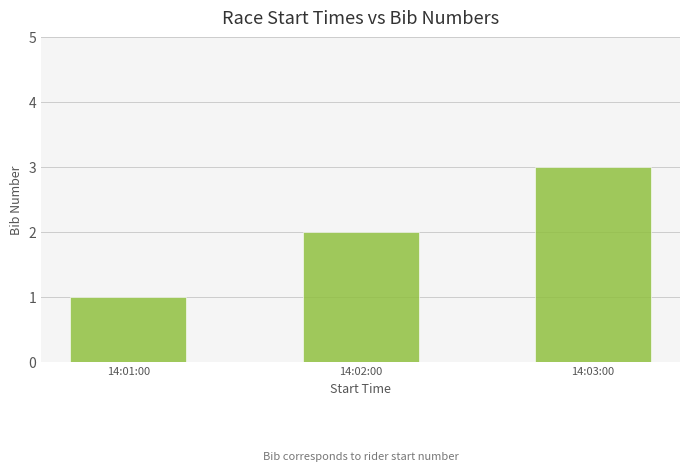

What is the ratio of the value at 14:03:00 to the value at 14:02:00?

1.5